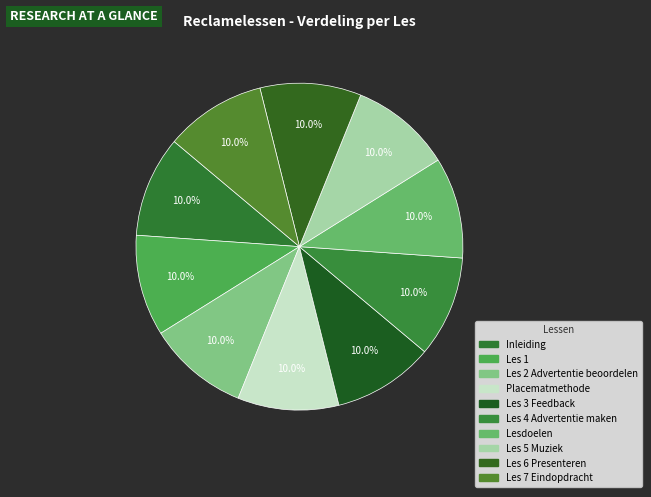

Do Les 4 Advertentie maken and Les 2 Advertentie beoordelen together represent more than half of the pie?

No